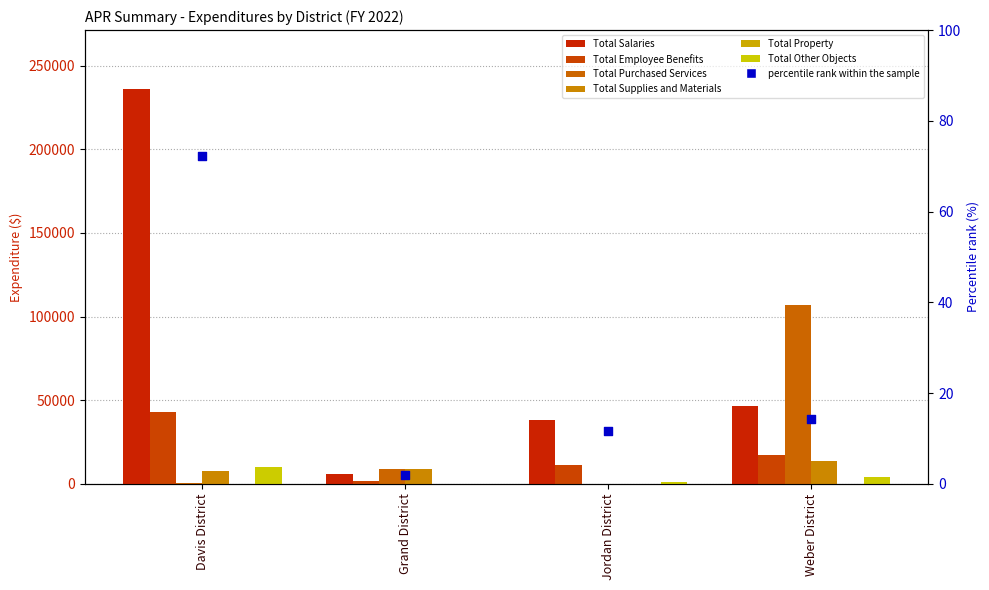

What is the total value across all series at Weber District?

188008.0